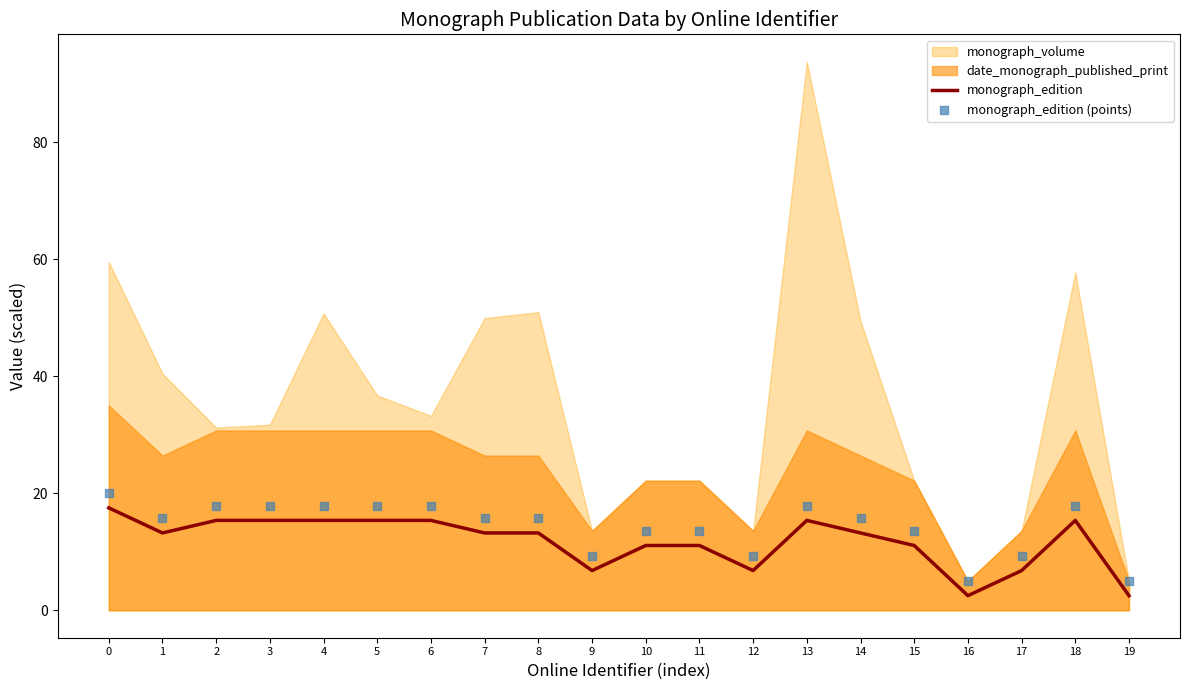

What is the minimum value for monograph_edition?

2.5